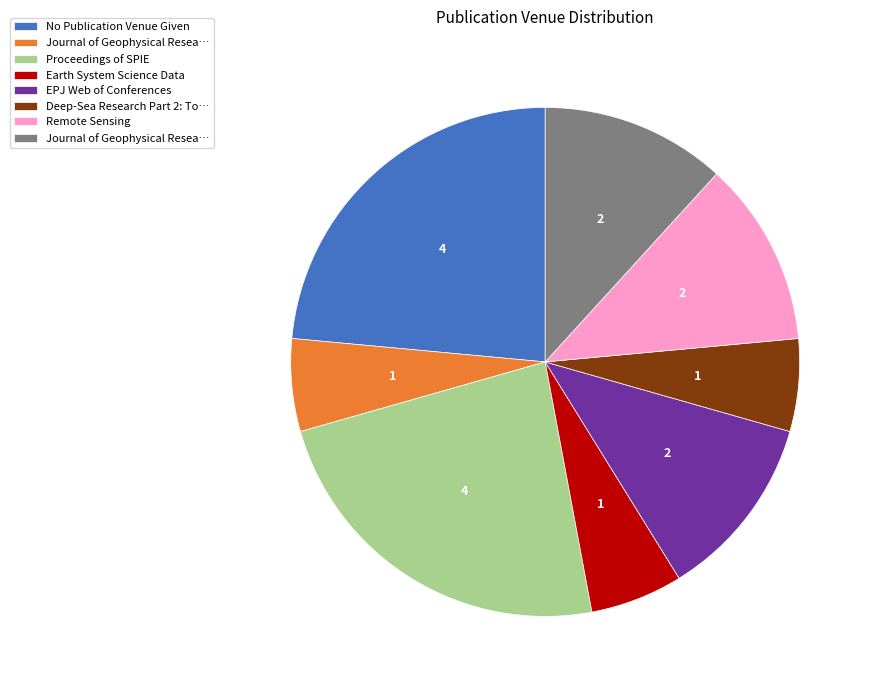

Is there any slice that represents more than half of the pie?

No